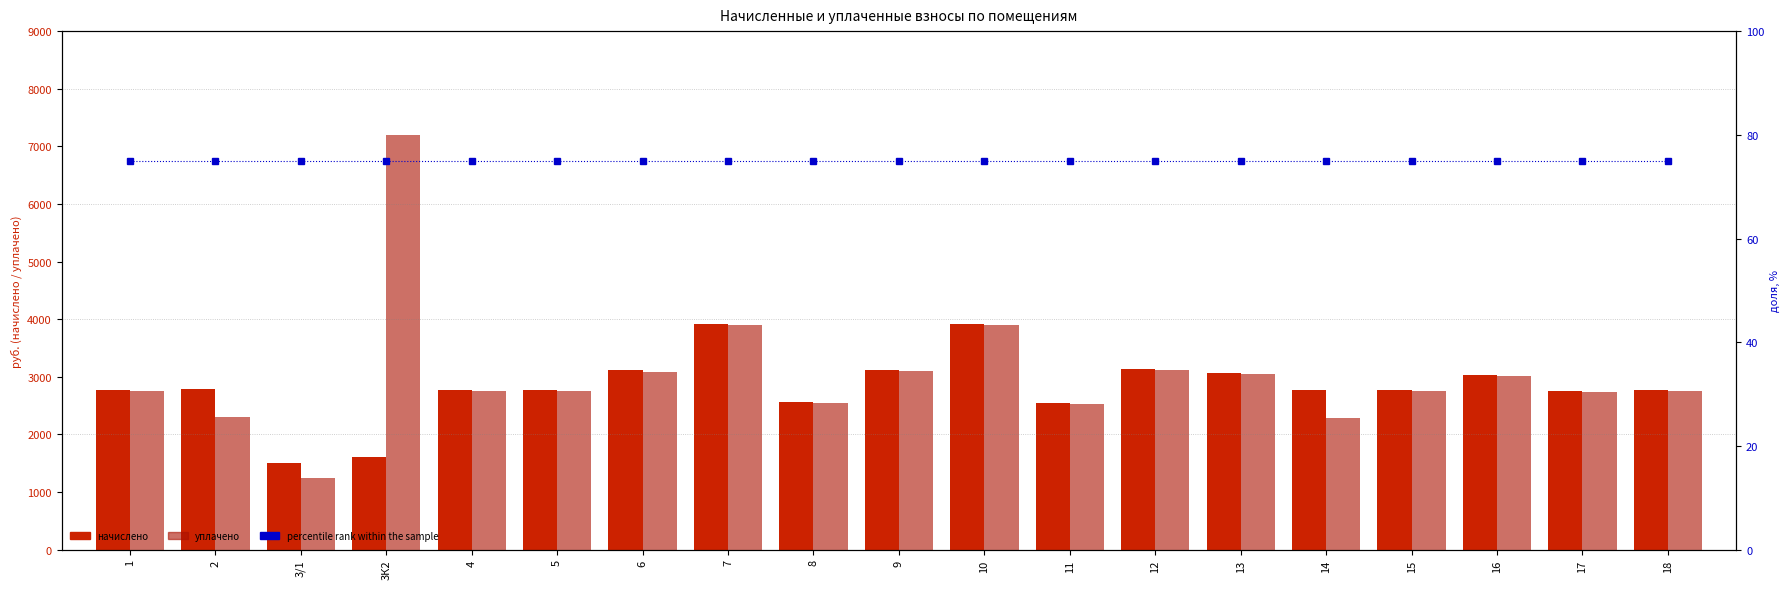

Reading left to right, what are all the values shown in this chart?

начислено: 1=2766.5	2=2780.6	3/1=1498.4	3К2=1616.6	4=2764.4	5=2770.2	6=3110.0	7=3921.4	8=2556.0	9=3119.2	10=3917.7	11=2548.6	12=3137.1	13=3063.8	14=2770.2	15=2778.8	16=3037.4	17=2755.4	18=2767.7
уплачено: 1=2749.0	2=2299.6	3/1=1239.2	3К2=7200.0	4=2747.3	5=2752.7	6=3090.3	7=3896.5	8=2539.8	9=3099.5	10=3892.9	11=2532.4	12=3117.2	13=3044.4	14=2291.2	15=2761.2	16=3018.1	17=2738.0	18=2750.2
percentile rank within the sample: 1=75.0	2=75.0	3/1=75.0	3К2=75.0	4=75.0	5=75.0	6=75.0	7=75.0	8=75.0	9=75.0	10=75.0	11=75.0	12=75.0	13=75.0	14=75.0	15=75.0	16=75.0	17=75.0	18=75.0